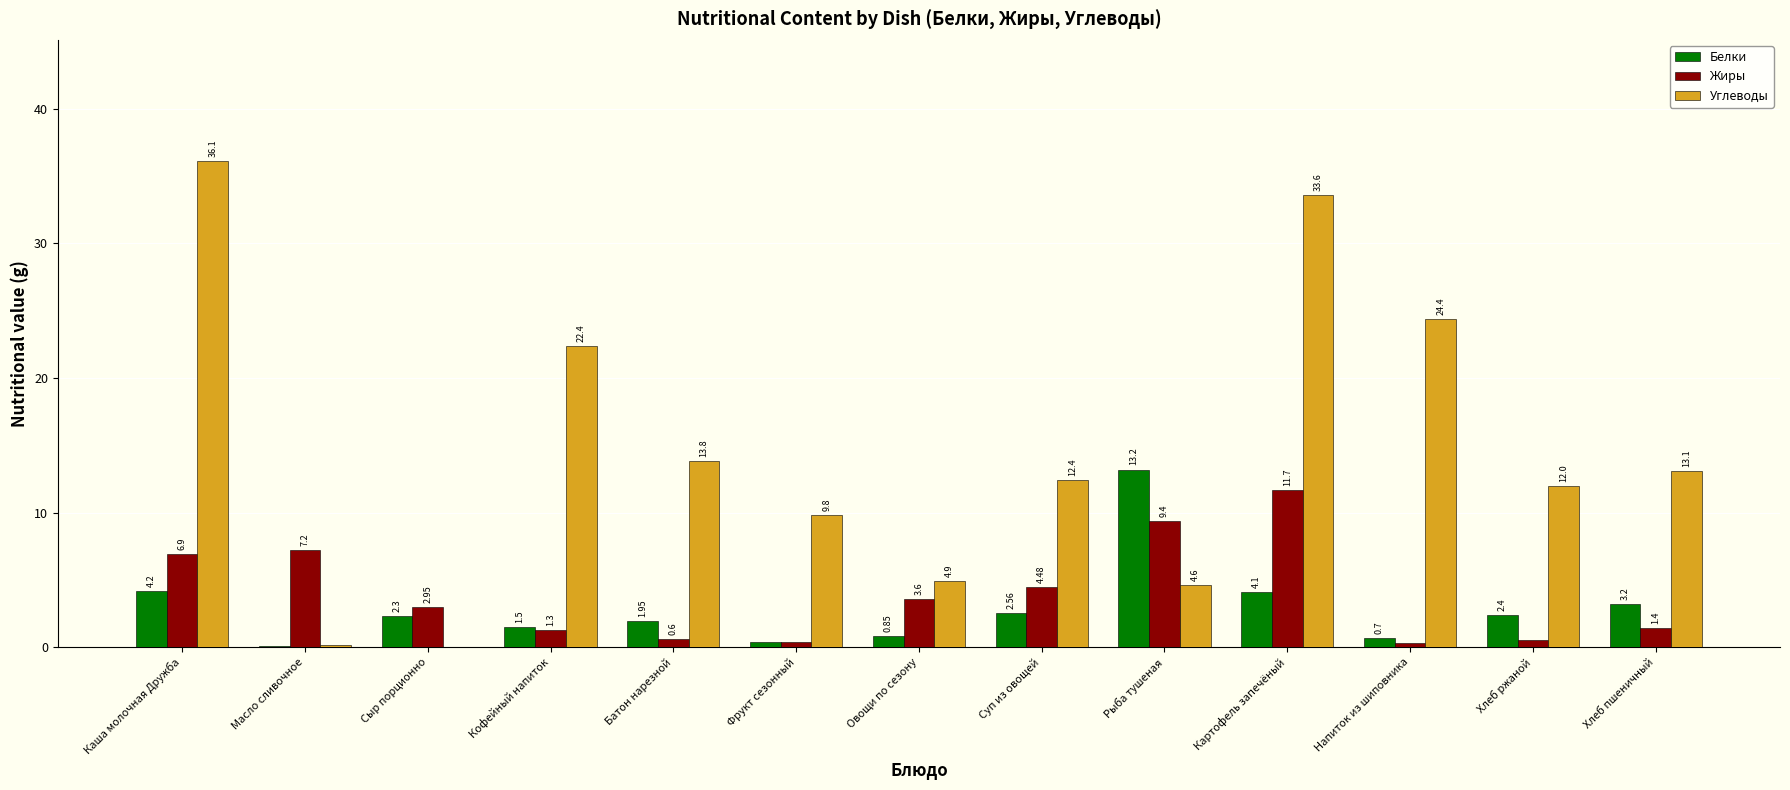

How many distinct data groups are displayed?

3